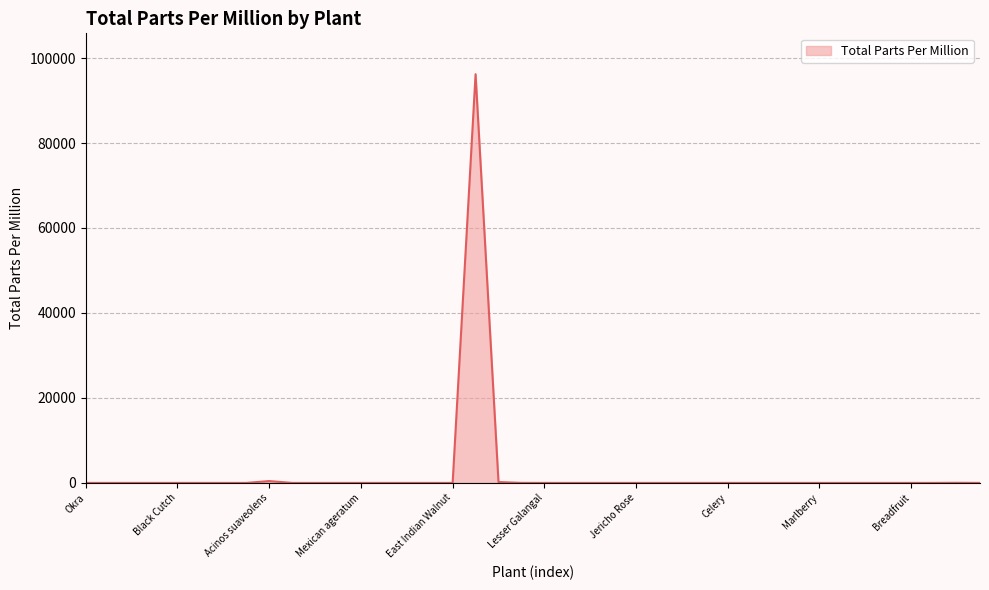

True or false: there are more than 0 points higher than both neighbors.

True